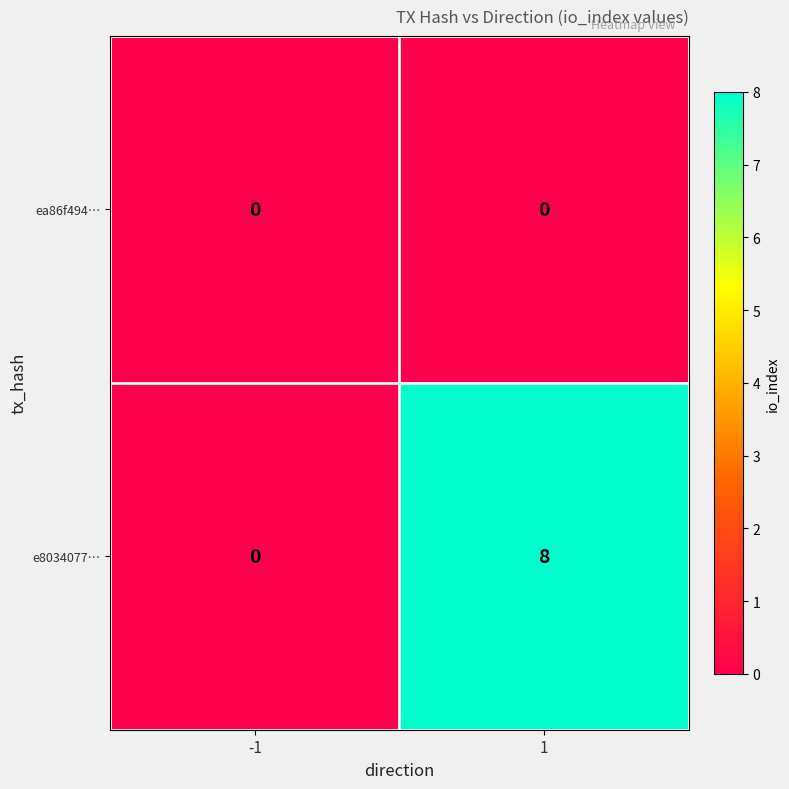

Rank the series by their maximum value, from highest to lowest.

e8034077…, ea86f494…